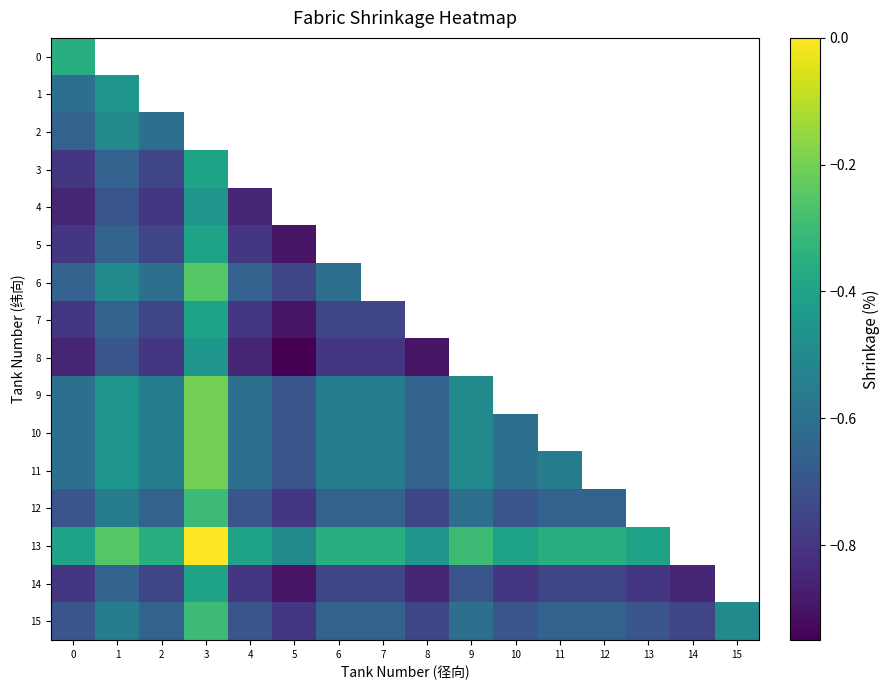

The value of 15 at 11 is -0.7. True or false?

True